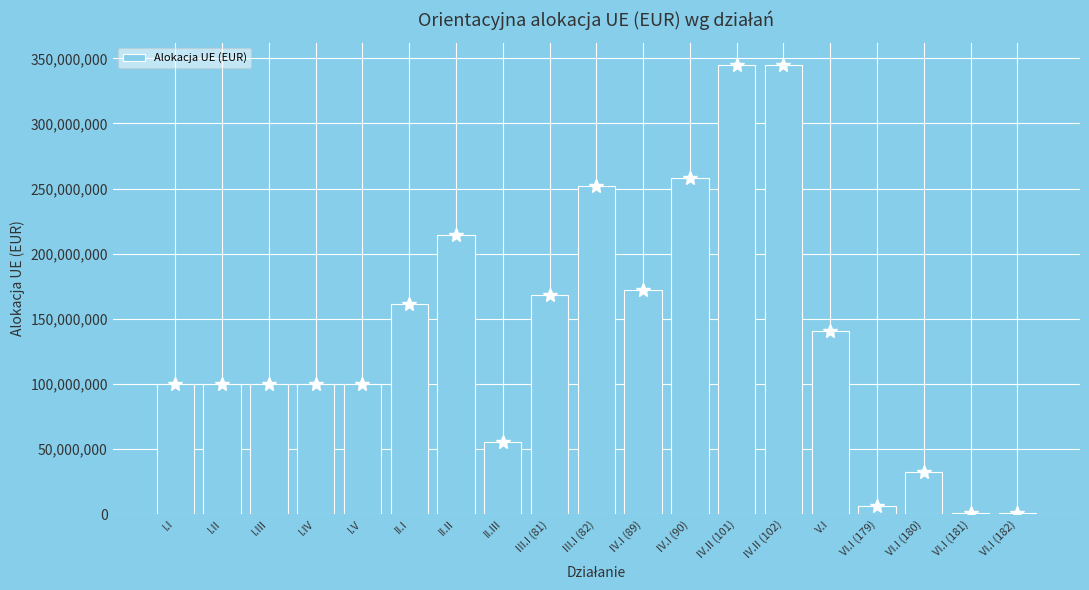

What is the difference between the values at IV.II (102) and I.IV?

244846477